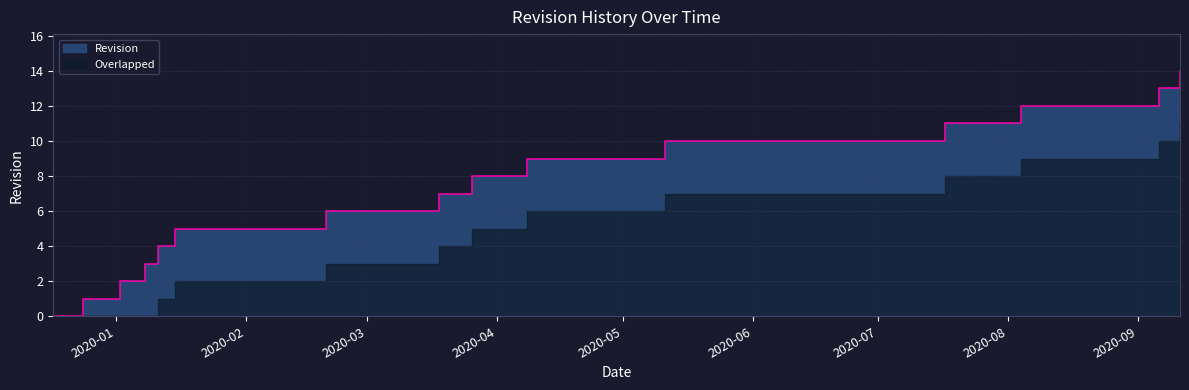

Reading left to right, extract all data points from this chart.

2019-12-17=0	2019-12-24=1	2020-01-02=2	2020-01-08=3	2020-01-11=4	2020-01-15=5	2020-02-20=6	2020-03-18=7	2020-03-26=8	2020-04-08=9	2020-05-11=10	2020-07-17=11	2020-08-04=12	2020-09-06=13	2020-09-11=14